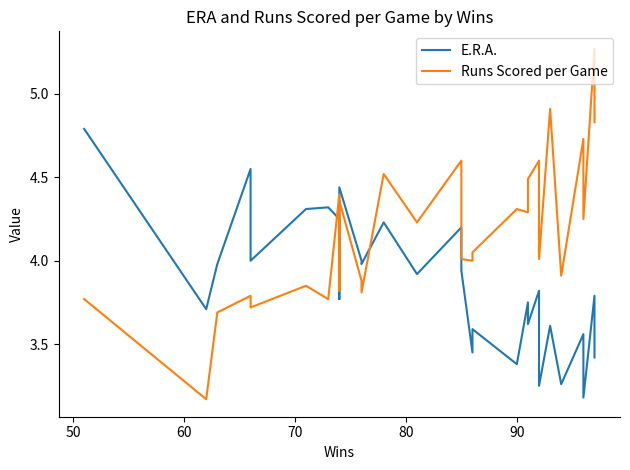

List the series in order of their peak value, lowest first.

E.R.A., Runs Scored per Game